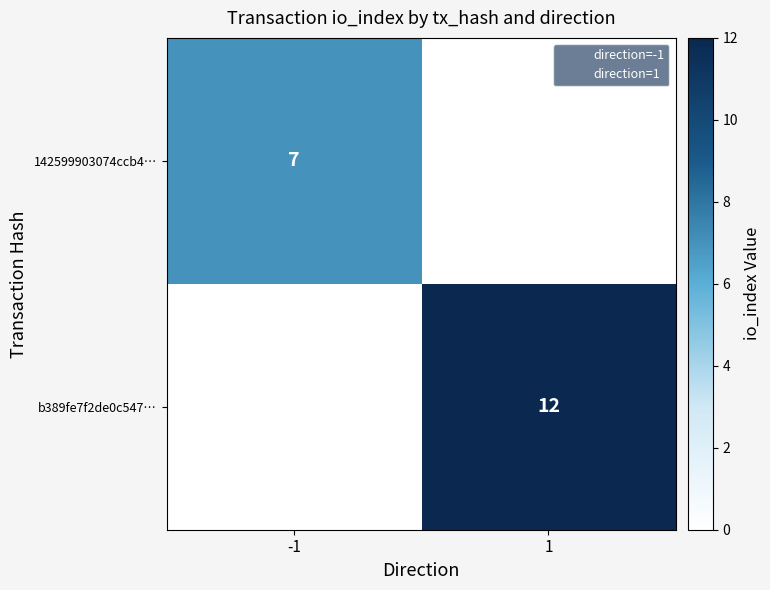

At how many categories does at least one series exceed 11?

1